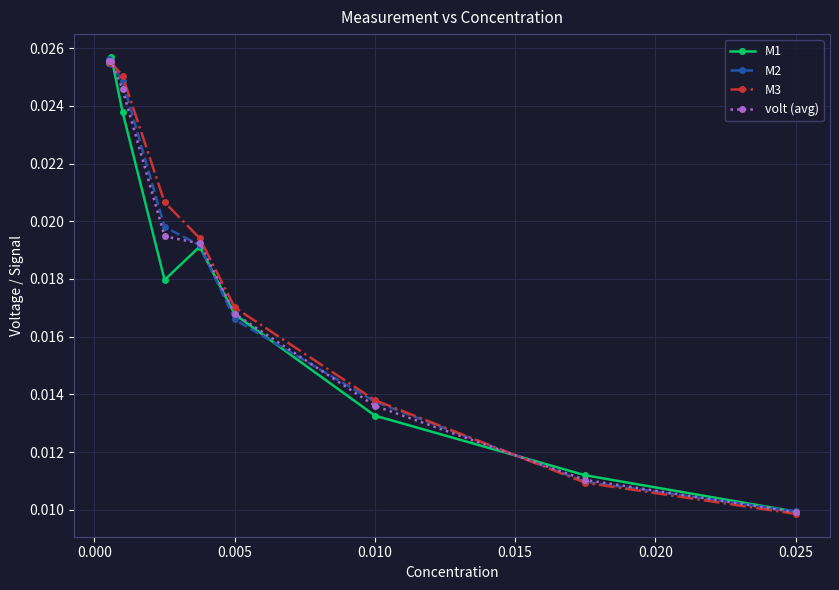

How many M2 values are between 0 and 1?

9